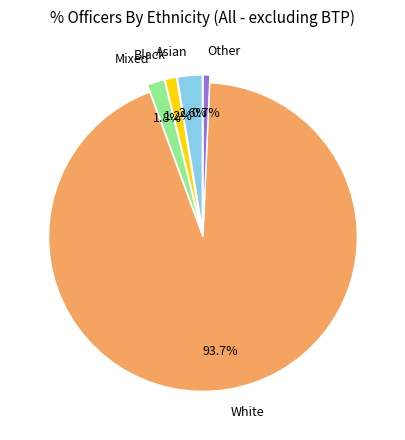

To the nearest percent, what portion does Other represent?

1%